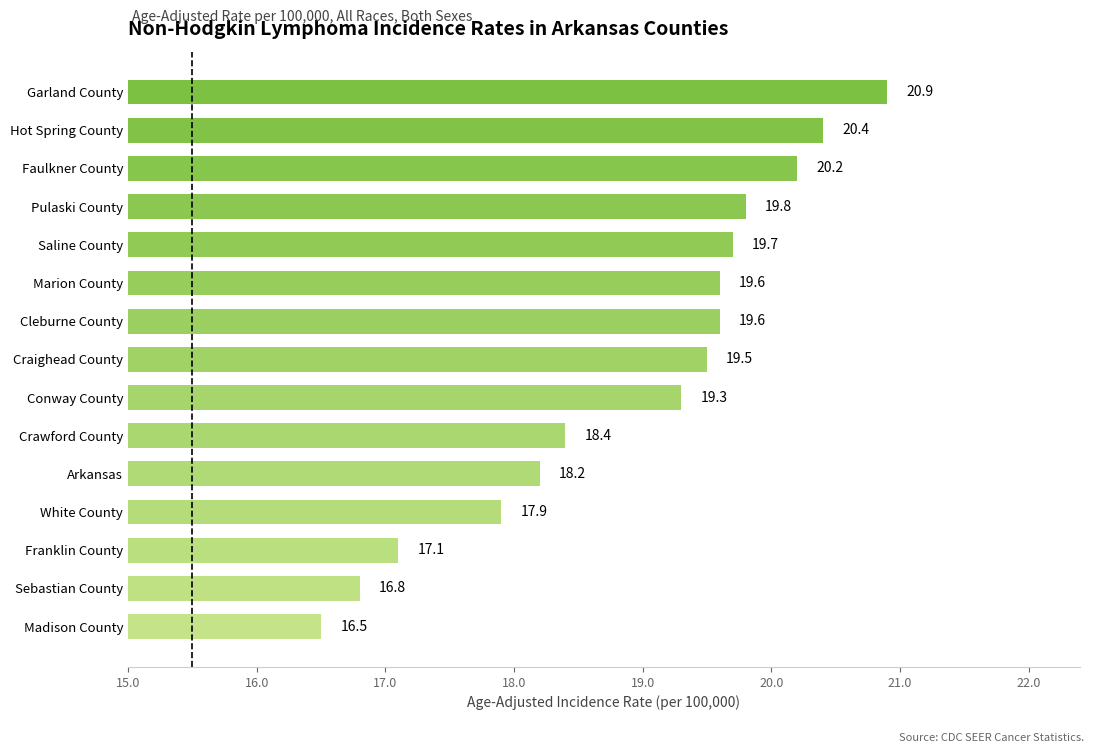

Which category has the lowest value across all series?

Madison County